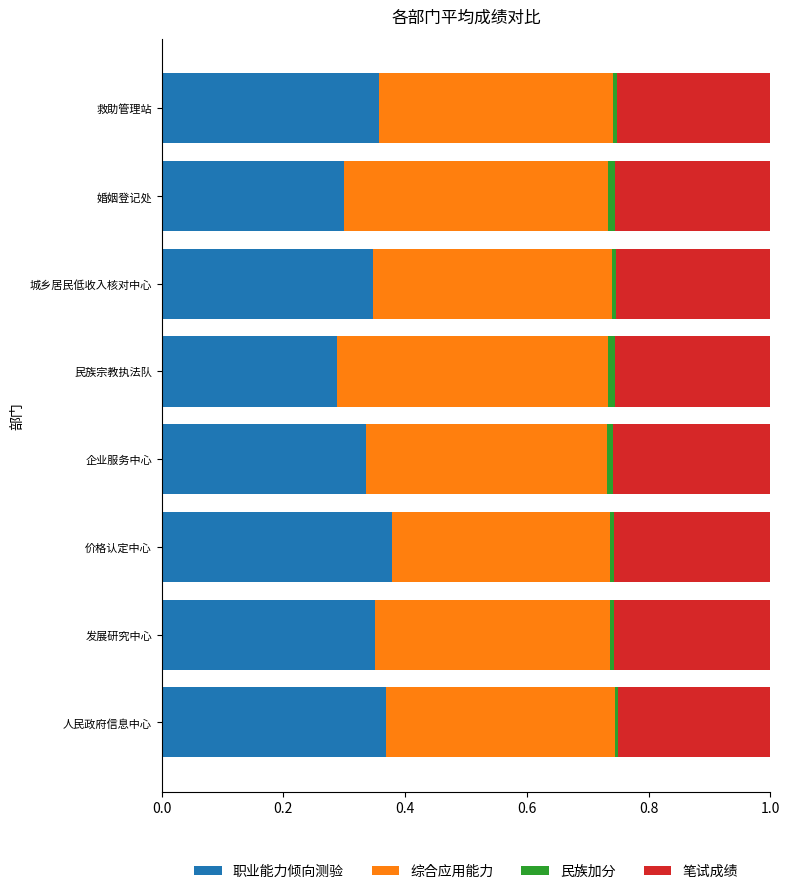

True or false: 职业能力倾向测验 has a value of 0.3 at 婚姻登记处.

True